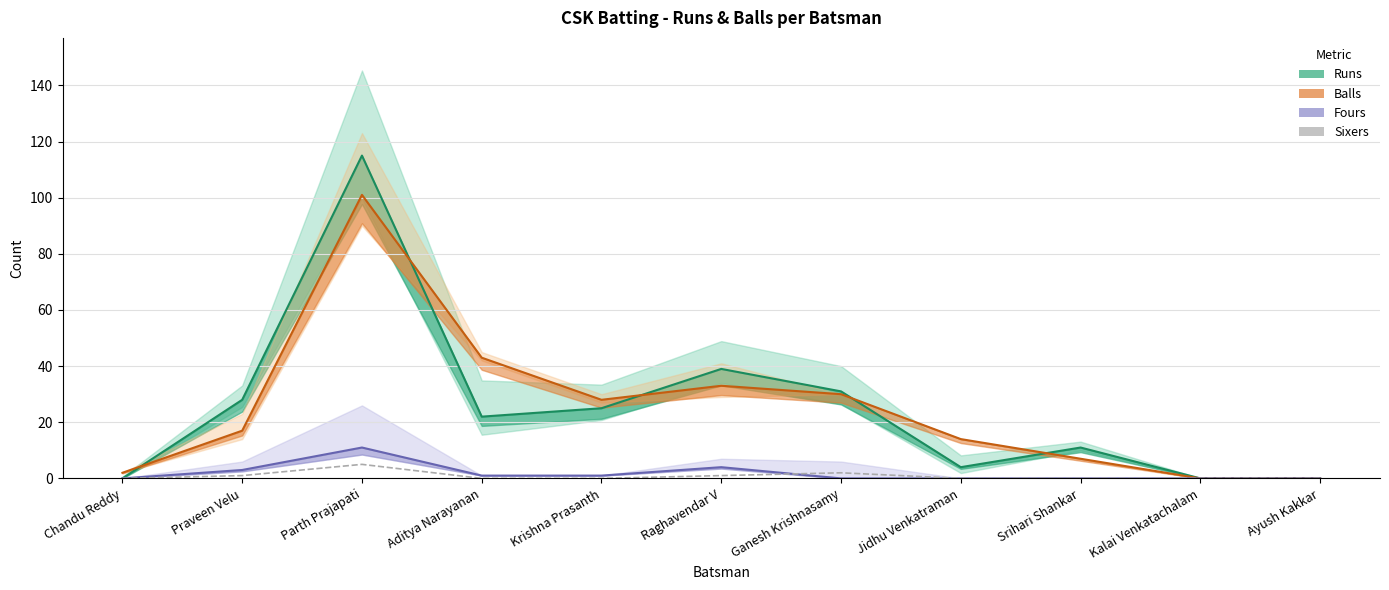

What value does the Balls series have at Praveen Velu, to the nearest 10?

20